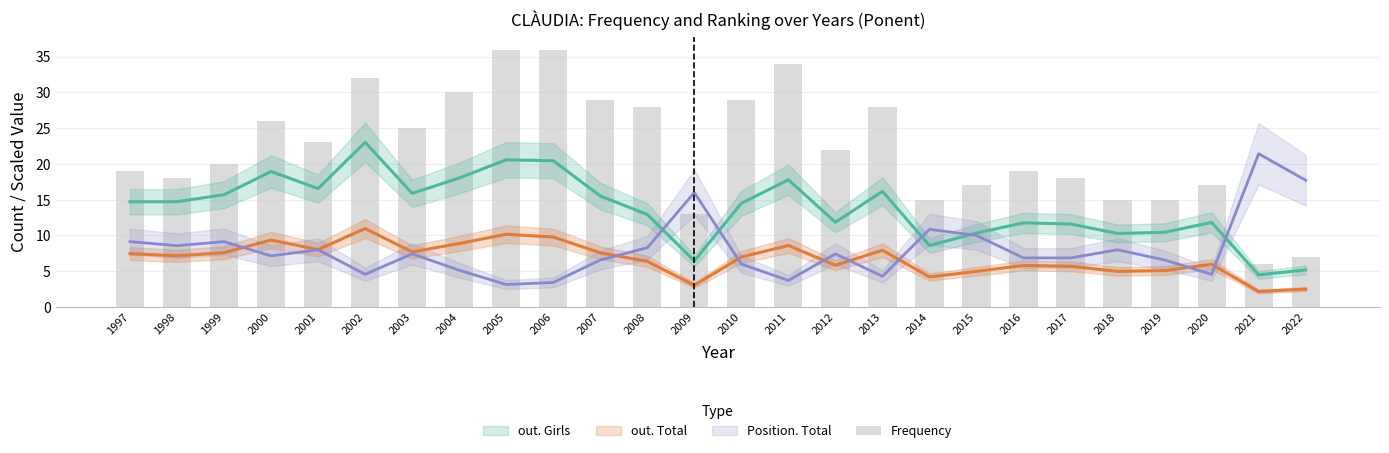

List the labels in order of value, smallest first.

2021, 2022, 2009, 2014, 2018, 2019, 2015, 2020, 1998, 2017, 1997, 2016, 1999, 2012, 2001, 2003, 2000, 2008, 2013, 2007, 2010, 2004, 2002, 2011, 2005, 2006